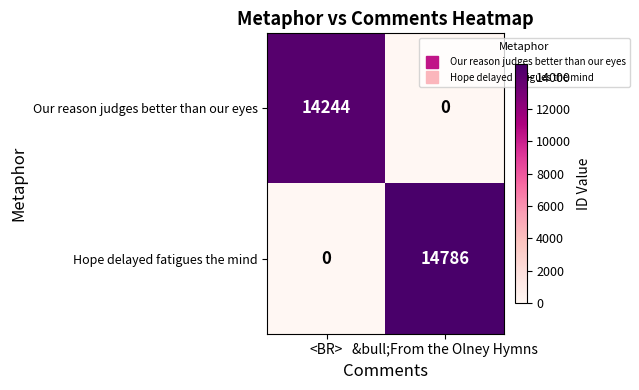

Reading right to left, list all the values displayed in this chart.

Our reason judges better than our eyes: 0	14244
Hope delayed fatigues the mind: 14786	0